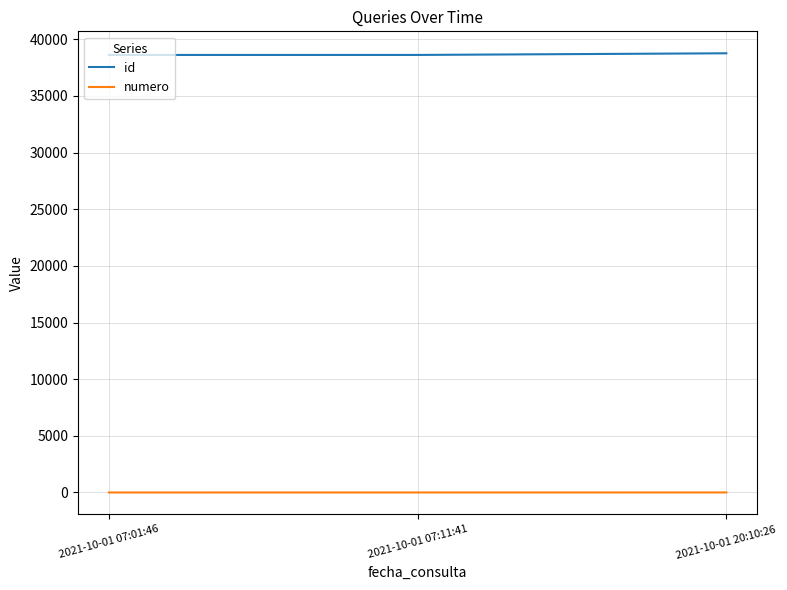

The numero series shows 3 at 2021-10-01 20:10:26. True or false?

True